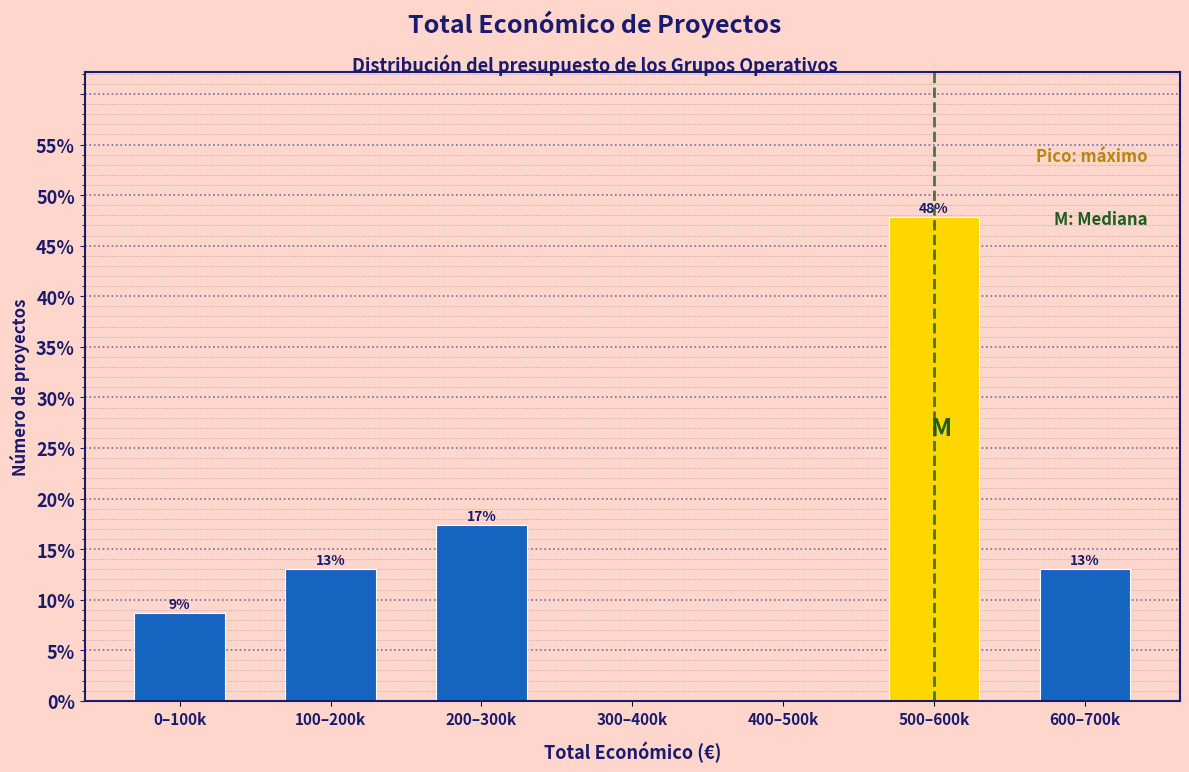

What is the maximum value shown in the chart?

47.8